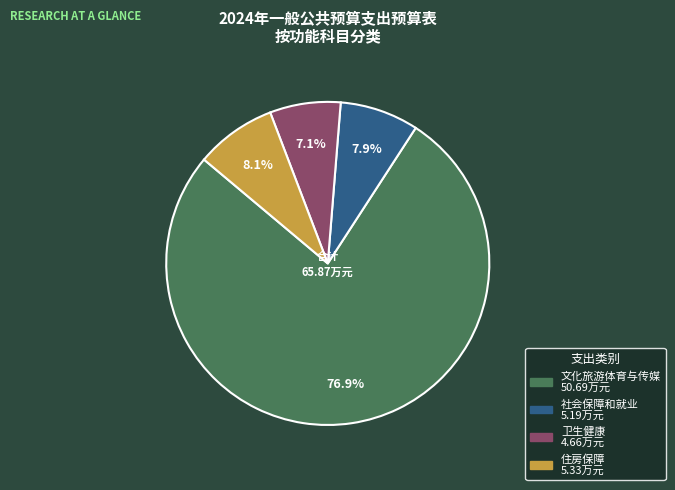

Does any single category account for the majority?

Yes